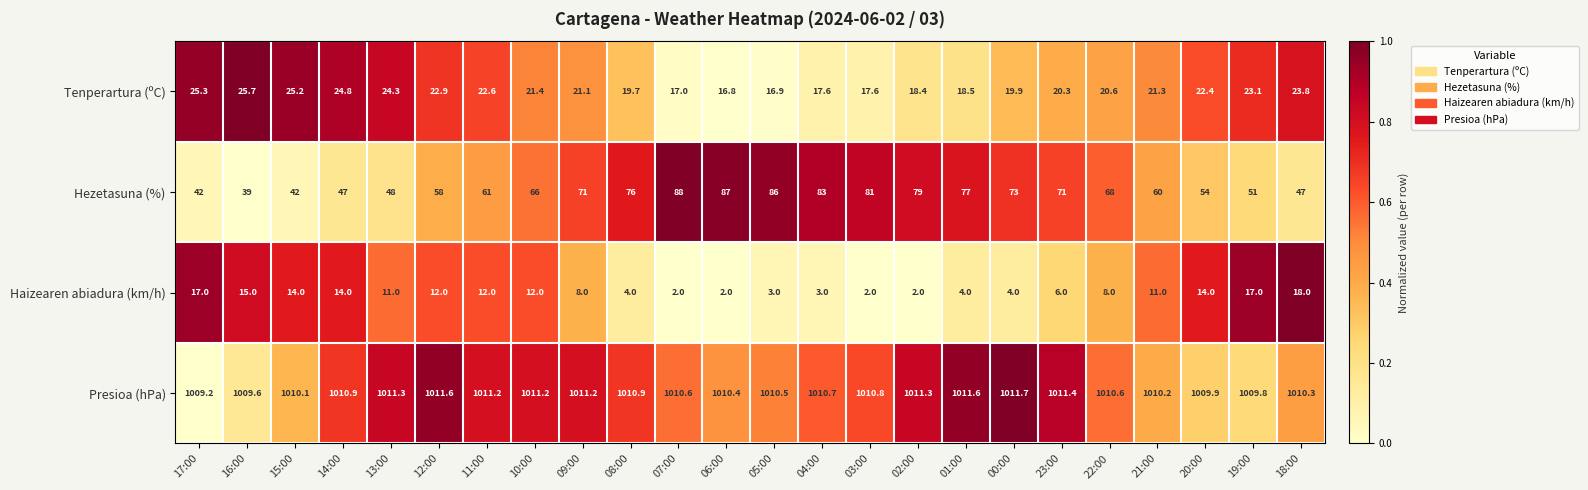

What is the maximum value for Haizearen abiadura (km/h)?

18.0